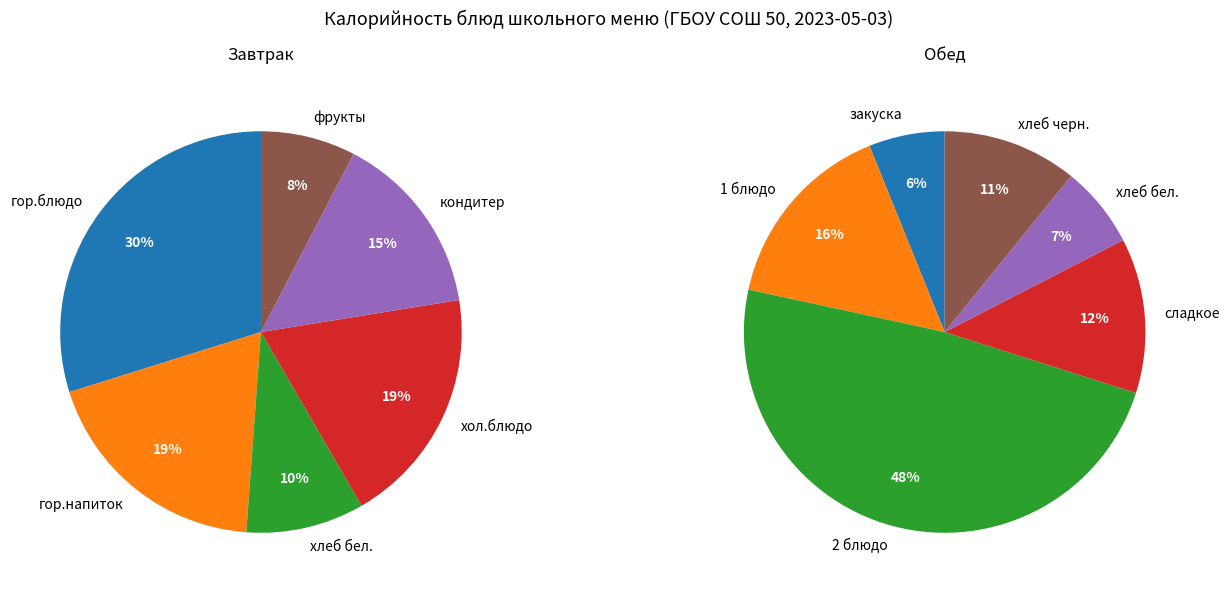

The хол.блюдо slice represents 14% of the pie. True or false?

False